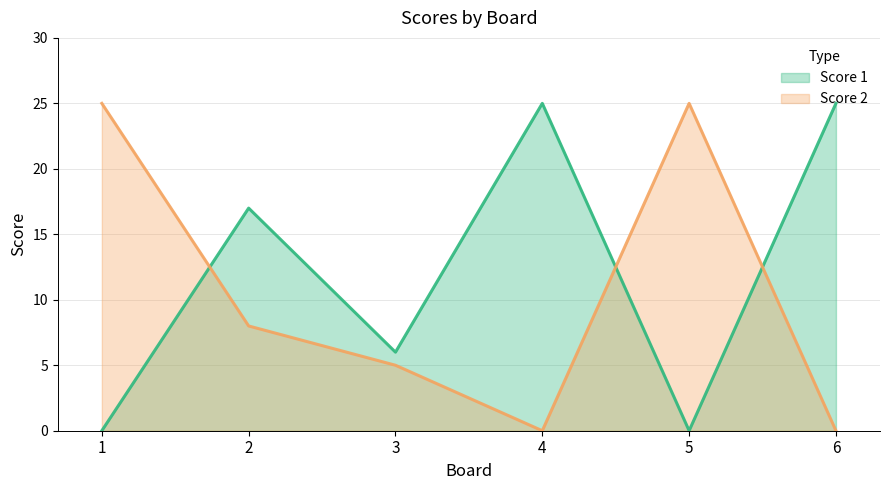

How many data points in Score 2 are above 8?

2